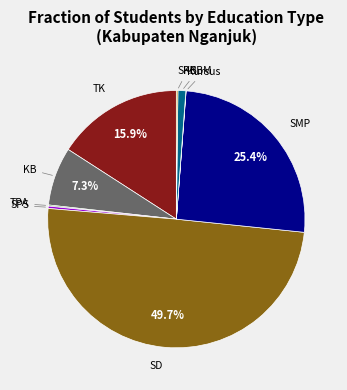

Which category has the biggest portion of the pie?

SD